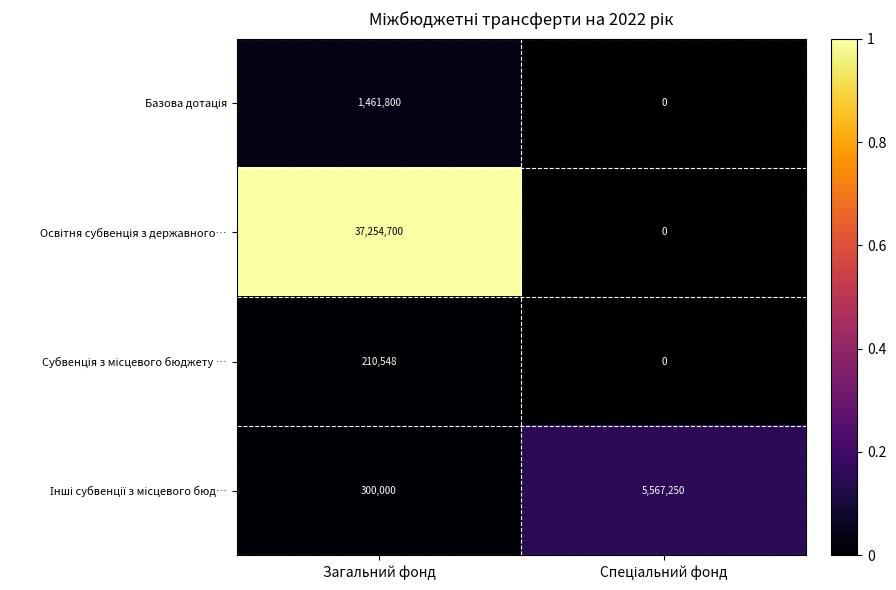

At which category does the chart reach its peak across all series?

Загальний фонд